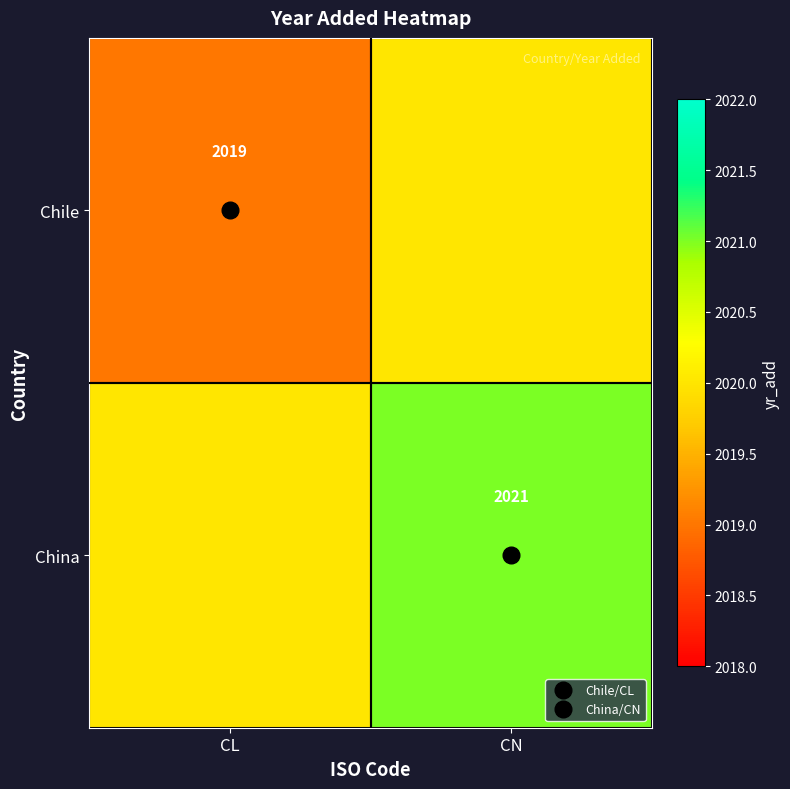

At which label is Chile closest to 2019?

CL